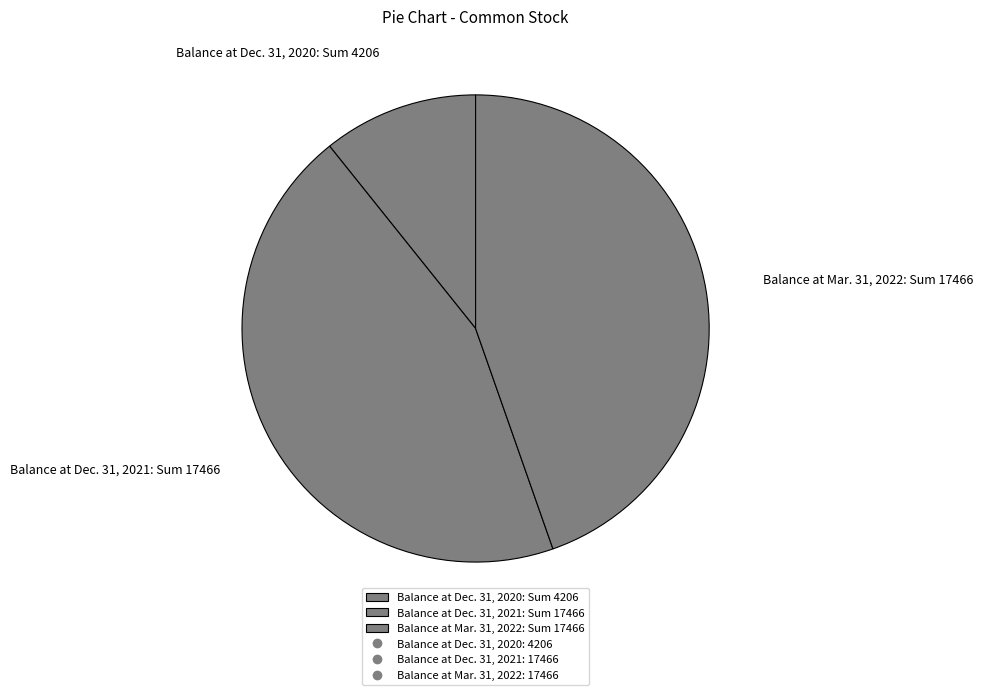

How many segments does this pie chart have?

3